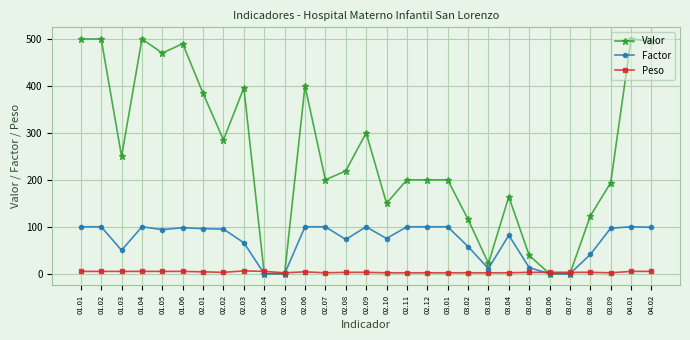

Which series has the largest total across all categories?

Valor